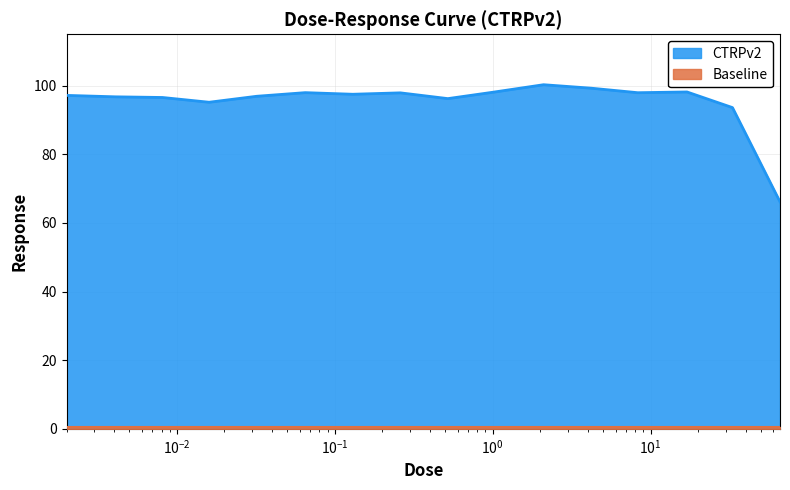

What is the average value?

95.4